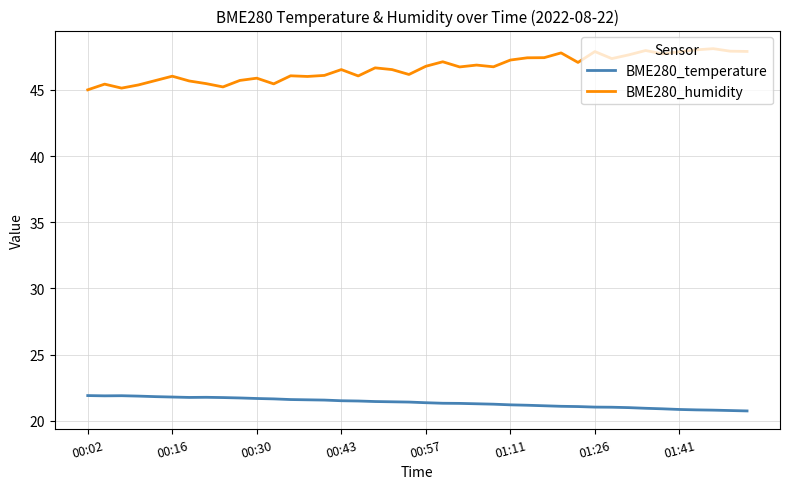

Which series has the largest total across all categories?

BME280_humidity